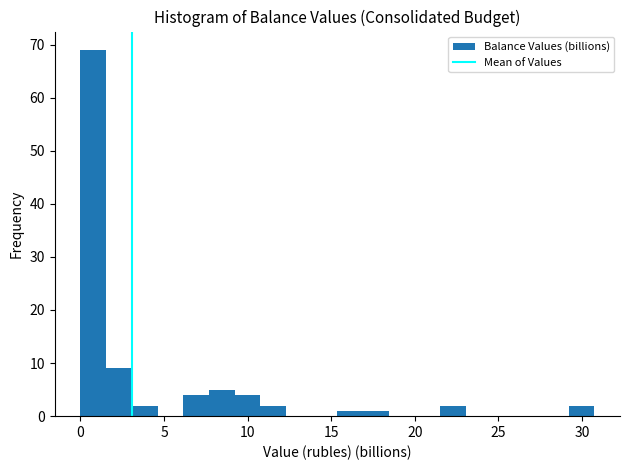

Read against the x-axis, roughly where is the centre of the tallest bar?

1.0